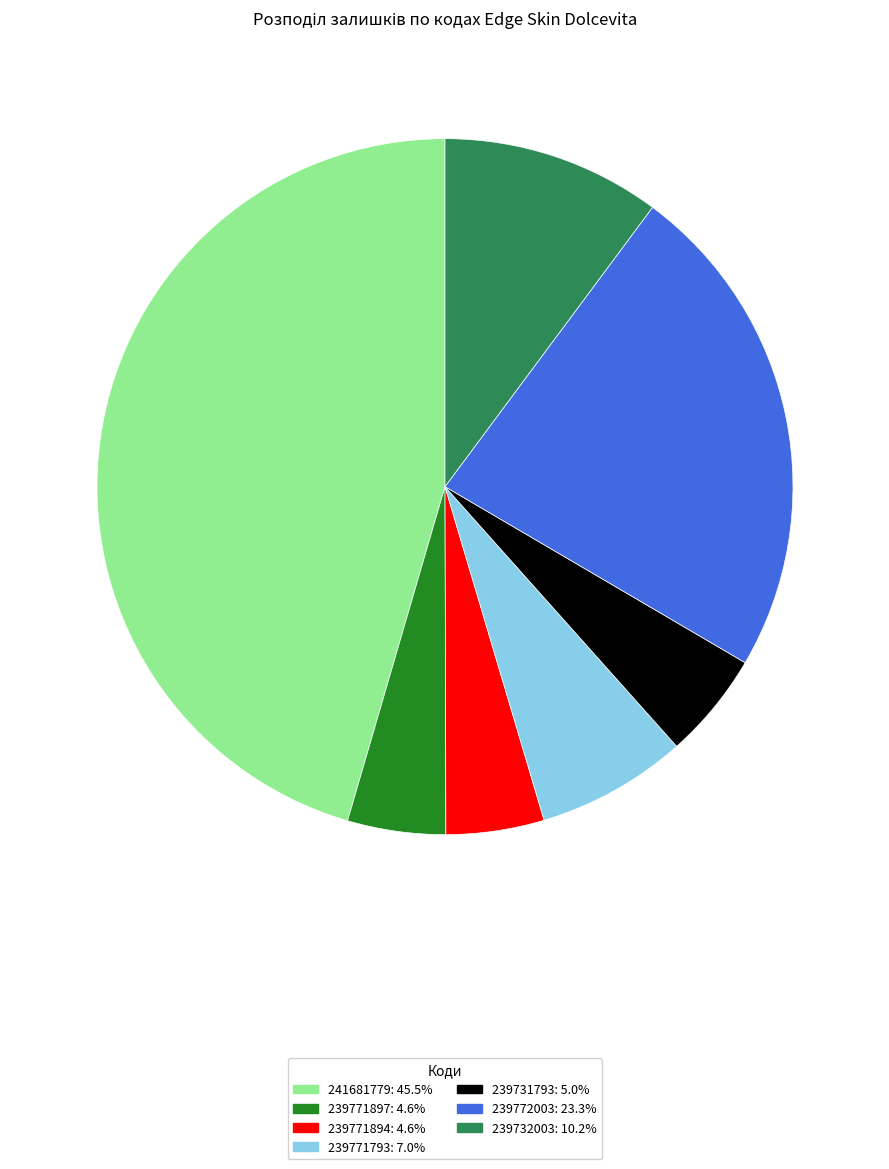

Does any single category account for the majority?

No